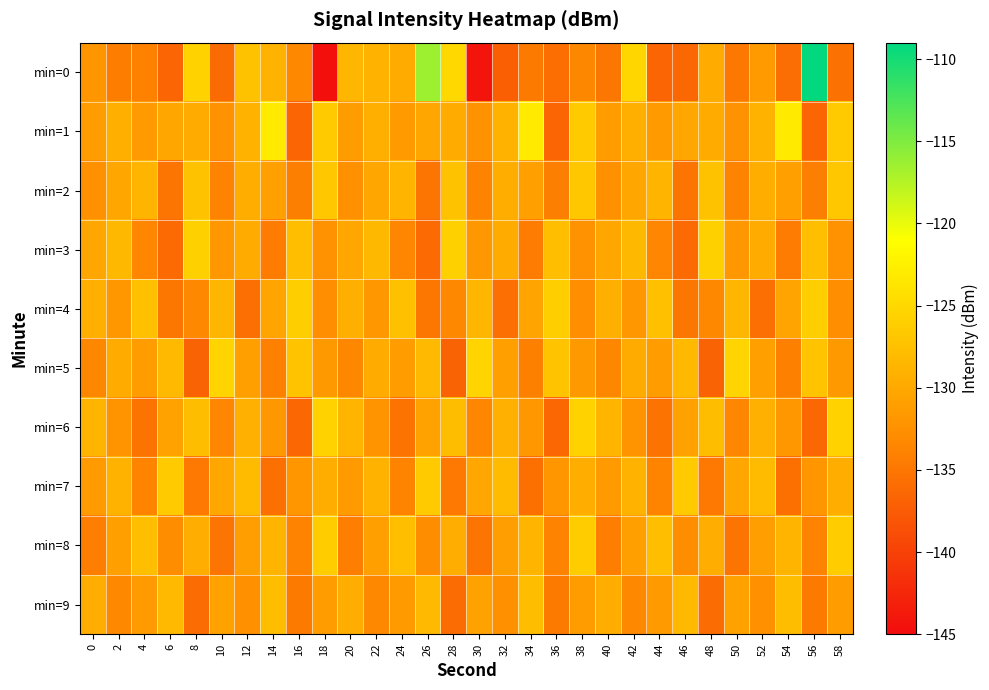

Count the number of data series in this chart.

10